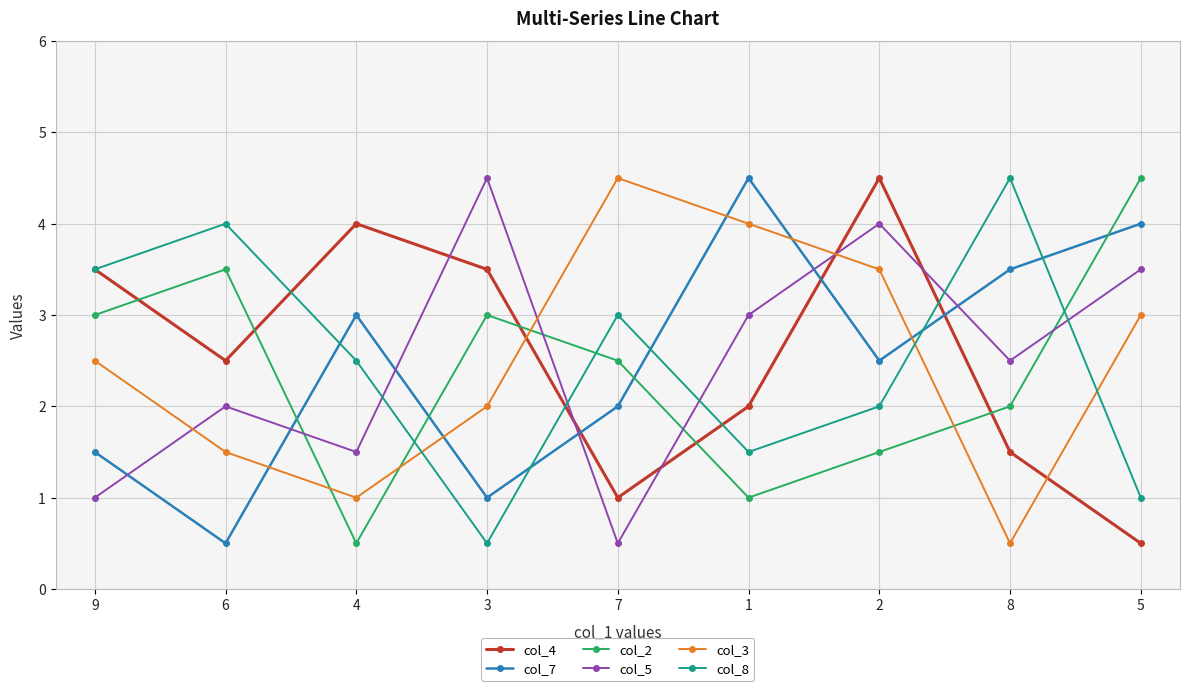

What are all the series names shown in the legend?

col_4, col_7, col_2, col_5, col_3, col_8